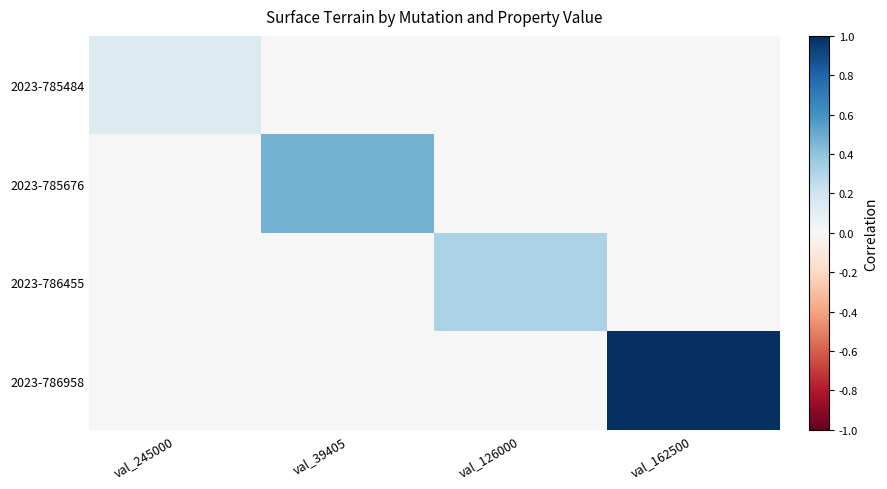

Rank the series at val_126000 from highest to lowest value.

2023-786455, 2023-785484, 2023-785676, 2023-786958